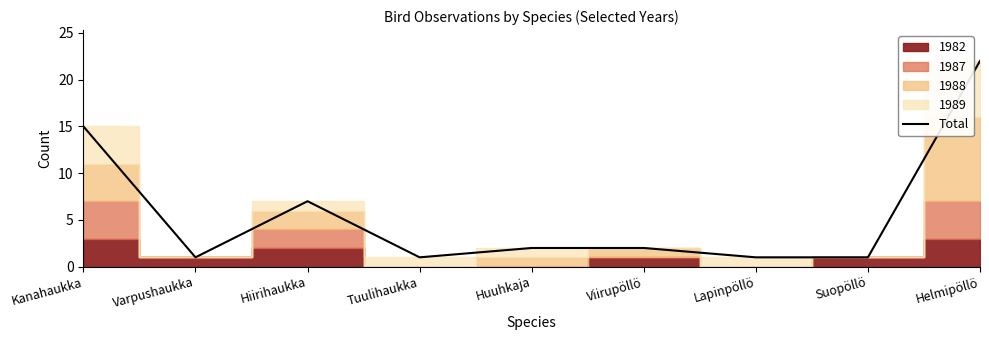

Where is the first local maximum?

Hiirihaukka